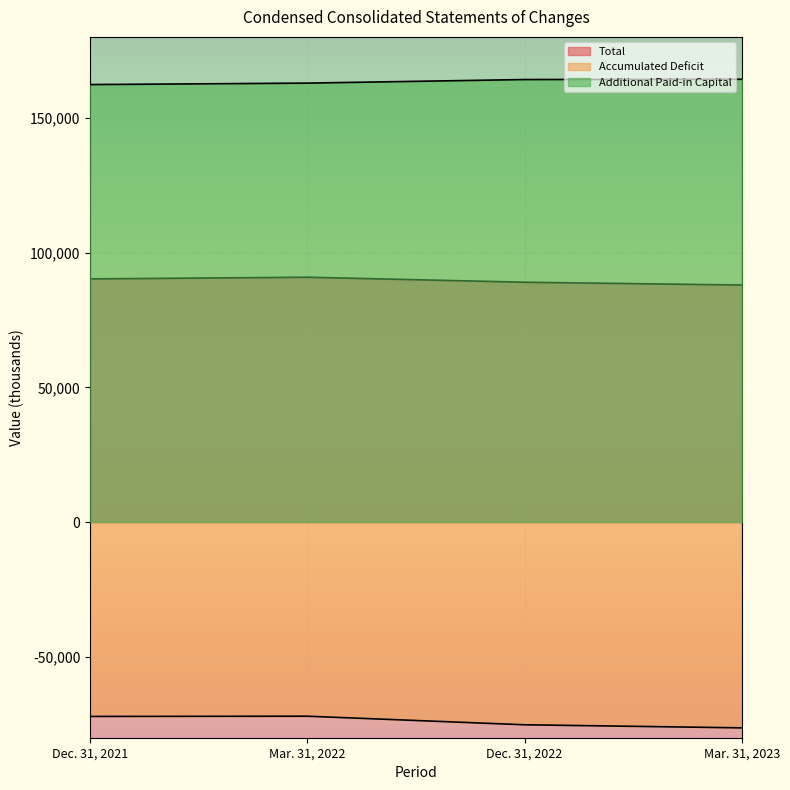

True or false: Accumulated Deficit has more than 0 interior local peaks.

True